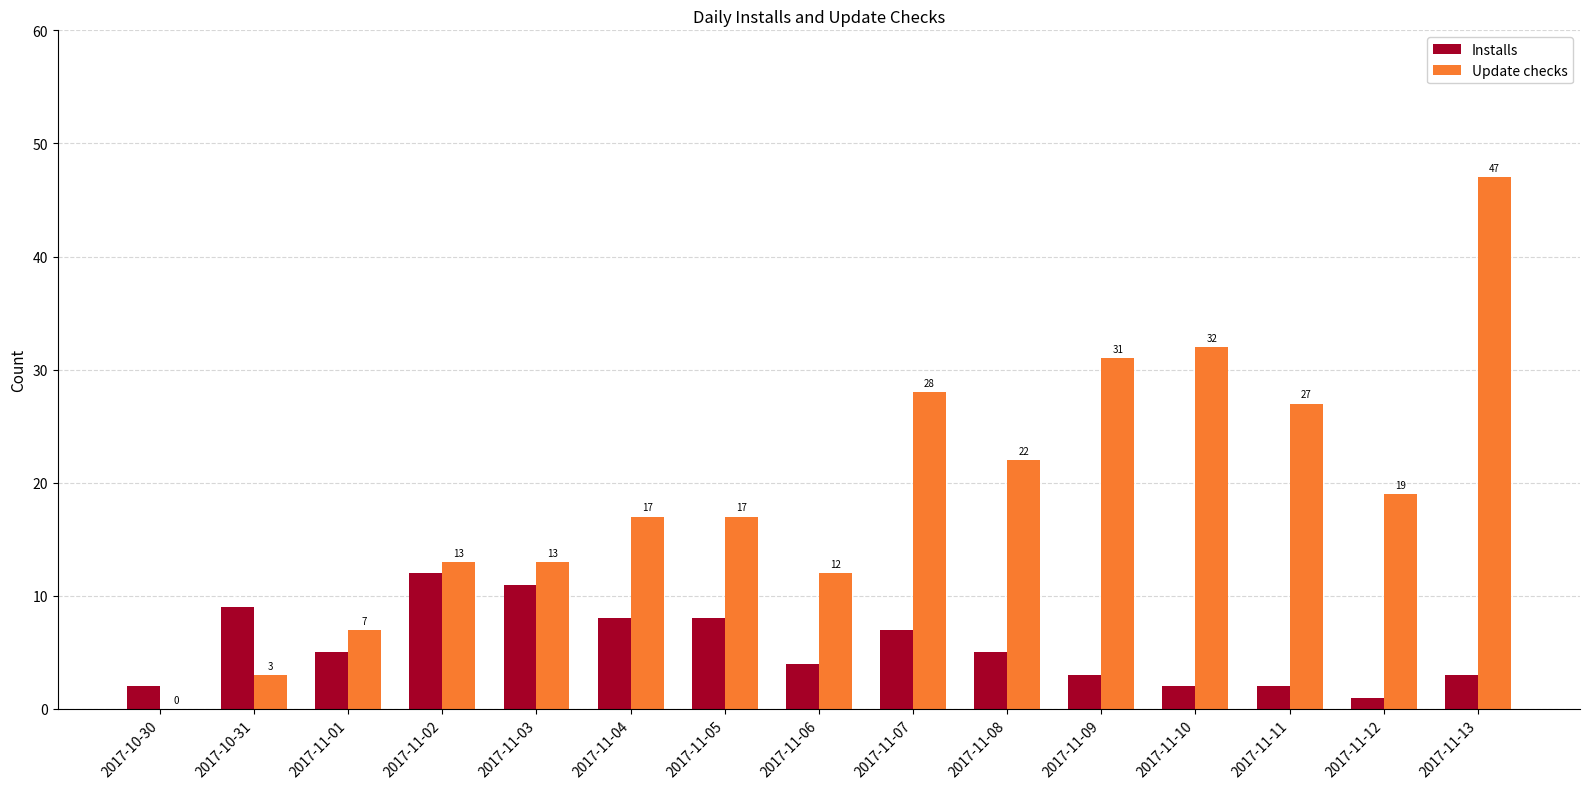

The value of Update checks at 2017-11-08 is 14. True or false?

False